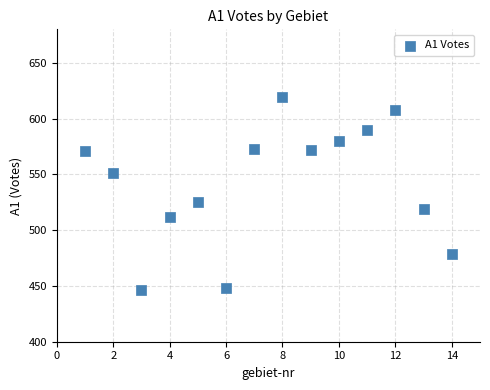

What is the range of Y values (max minus min)?

173